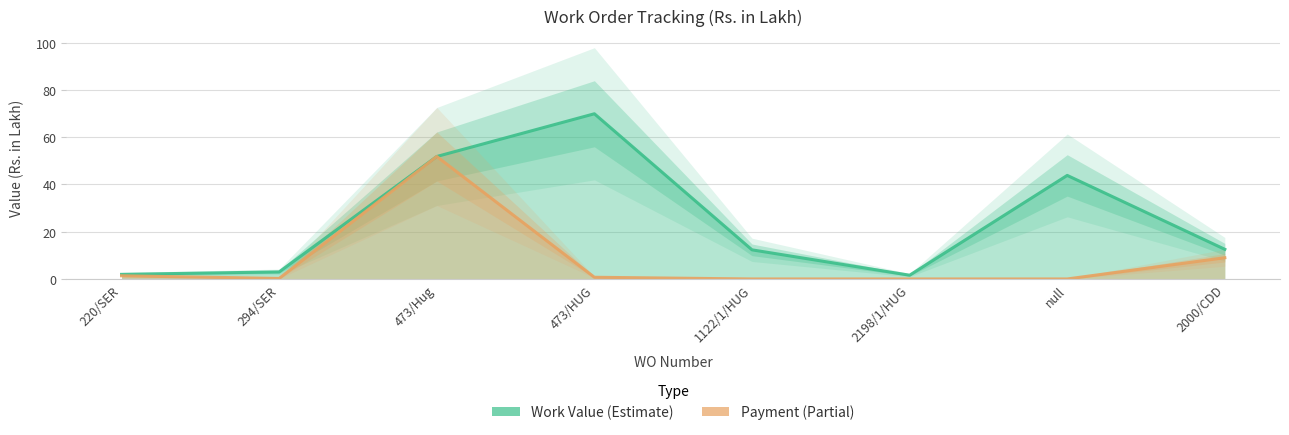

Rank the series by their average value, from lowest to highest.

Payment (Partial), Work Value (Estimate)